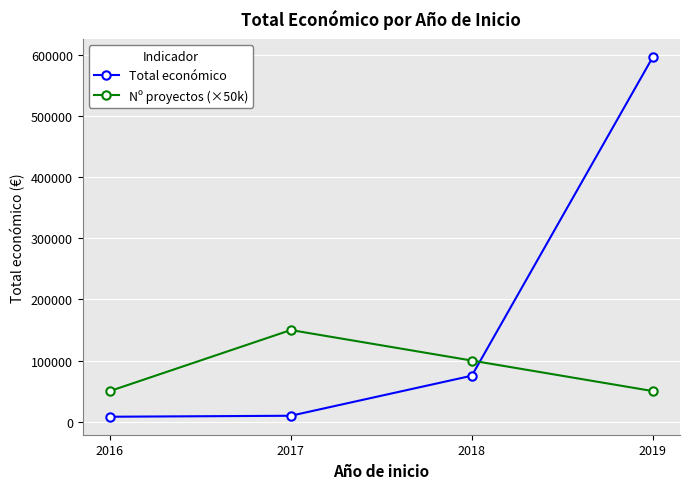

Which series ends up on top after the final intersection of Total económico and Nº proyectos (×50k)?

Total económico